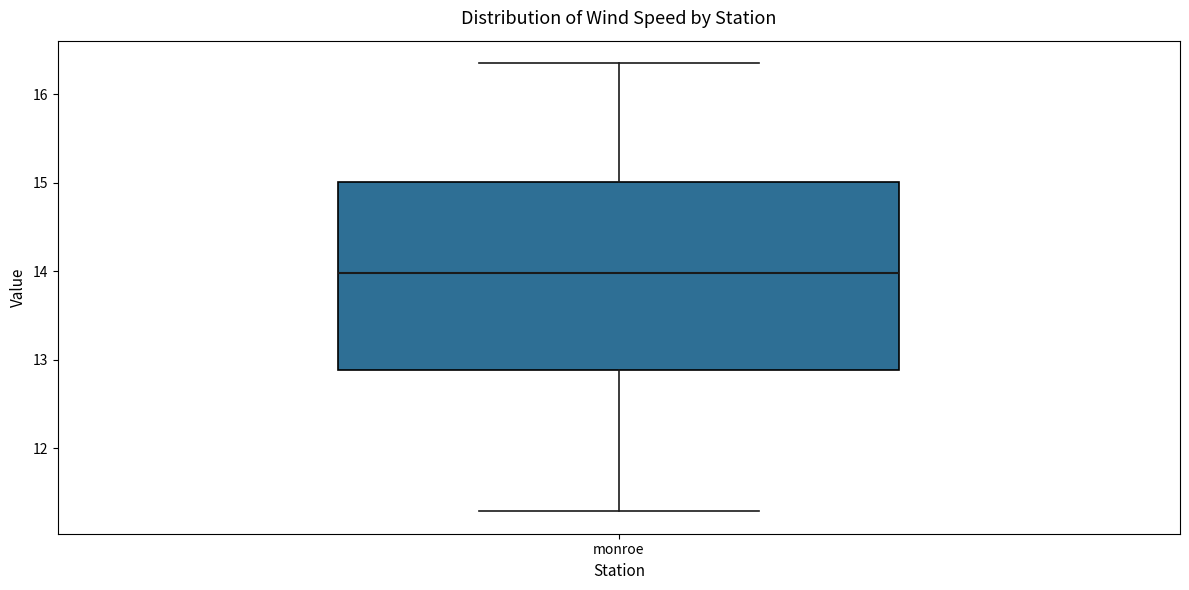

Read this box plot against the y-axis: the position of the median line, the range covered by the box, and the ends of both whiskers. The values are not printed on the chart, so give them approximately, as read against the axis.

median 14.0, box 12.9 to 15.0, whiskers 11.3 to 16.4